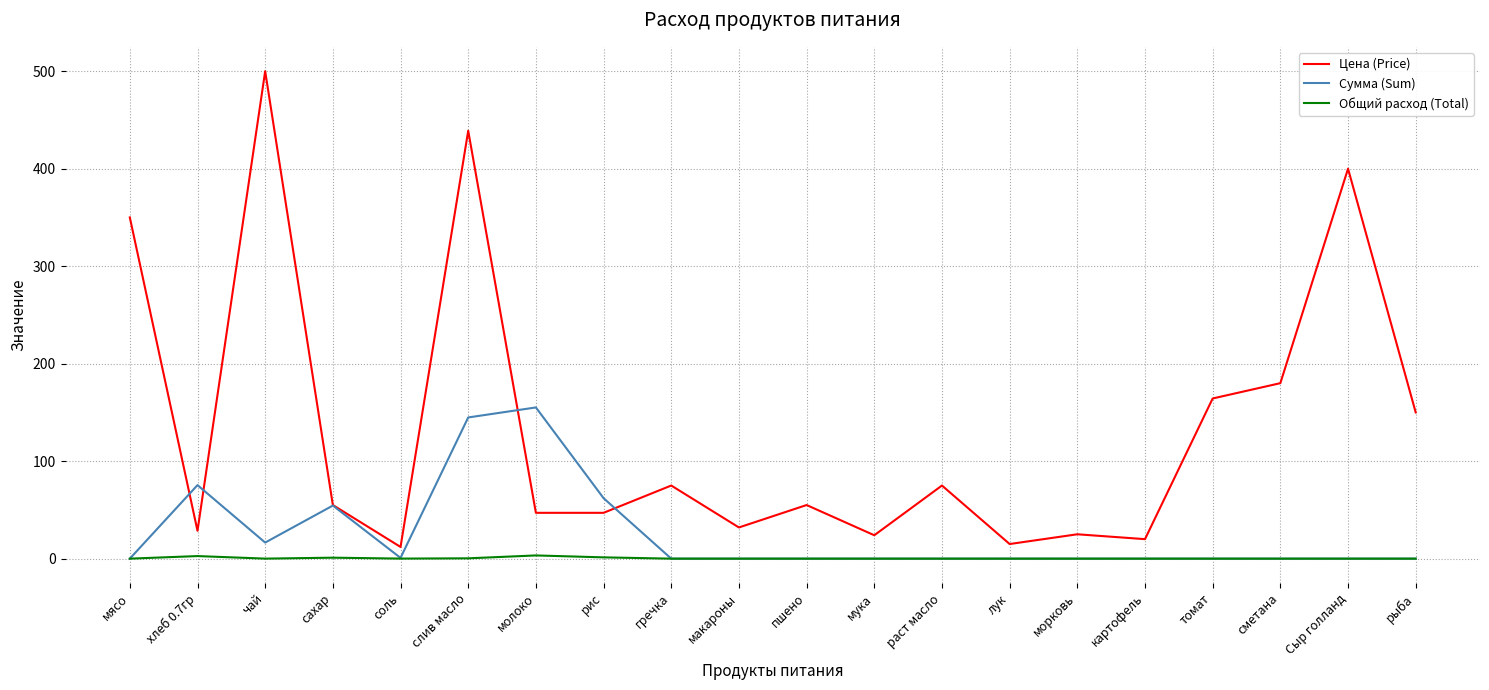

What is the difference between the Цена (Price) values at раст масло and молоко?

28.0